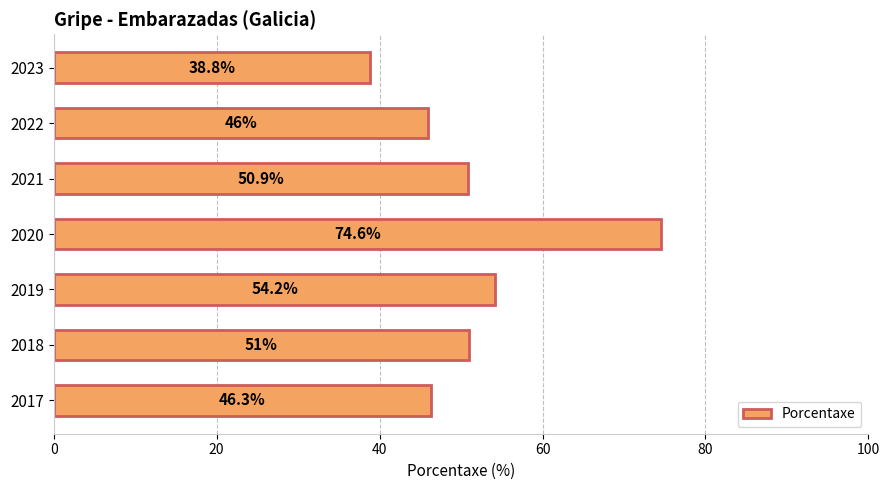

Count the number of categories in the chart.

7